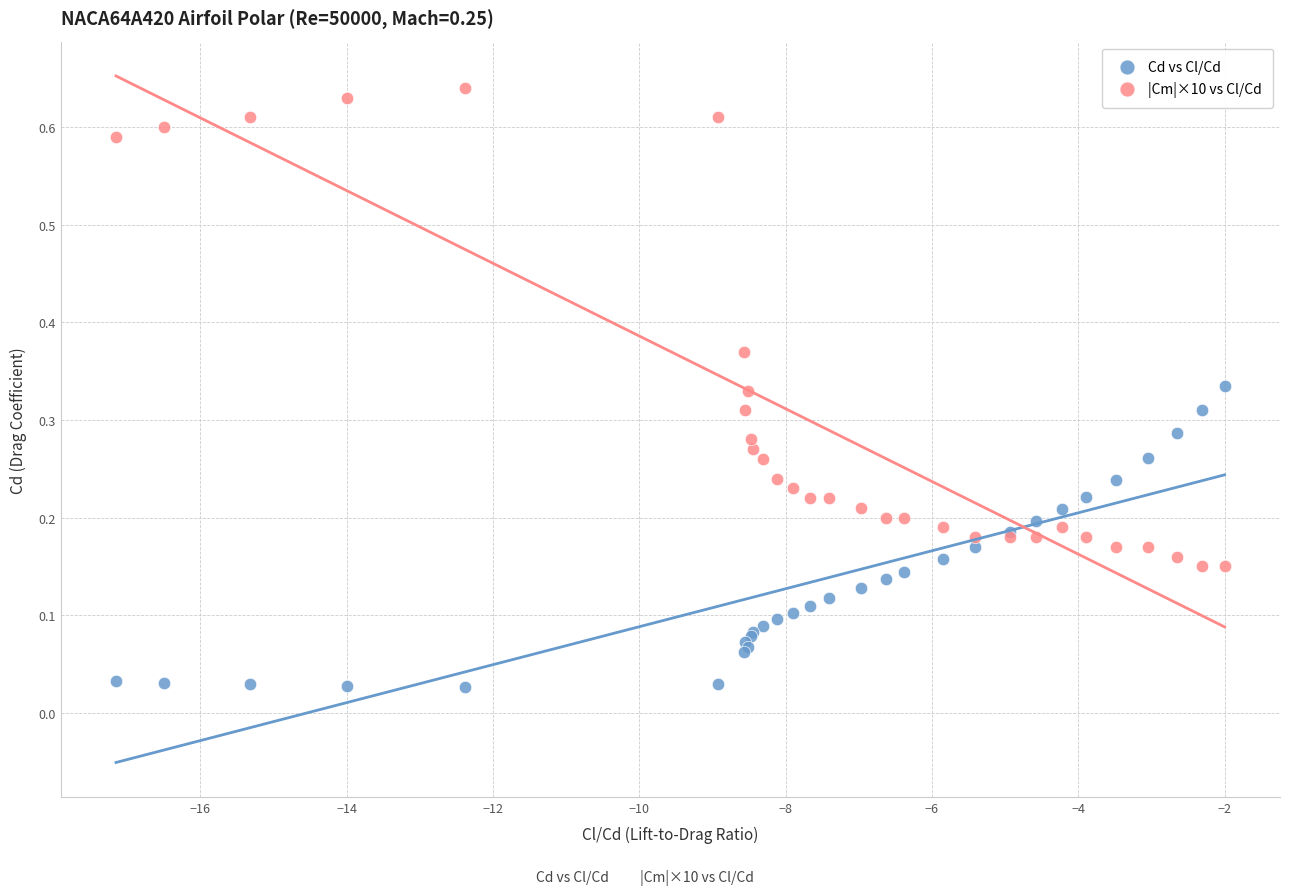

What is the X range (max minus min) for the scatter plot?

15.2